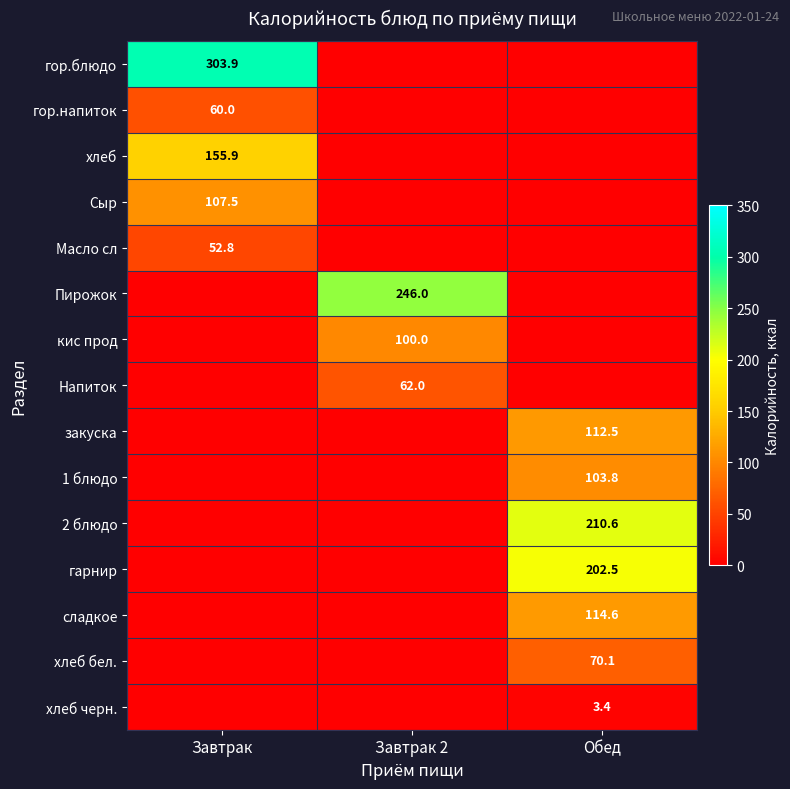

True or false: Сыр has a value of 23.5 at Завтрак.

False